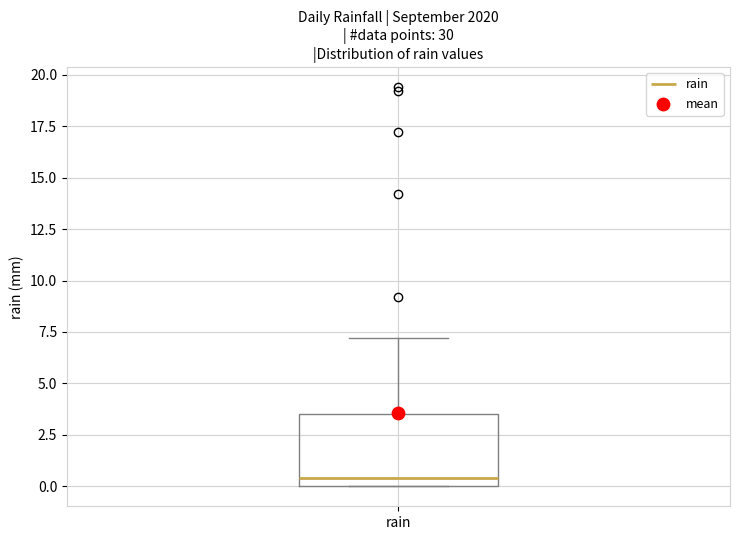

Transcribe this box plot: give where the median line is, the range the box spans, and where the two whiskers end, as read against the y-axis. The values are not printed on the chart, so give them approximately, as read against the axis.

median 0.5, box 0.0 to 3.5, whiskers 0.0 to 7.0